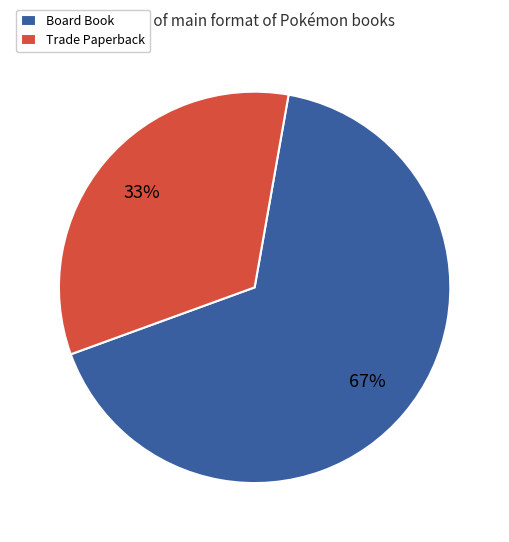

Which category has the biggest portion of the pie?

Board Book